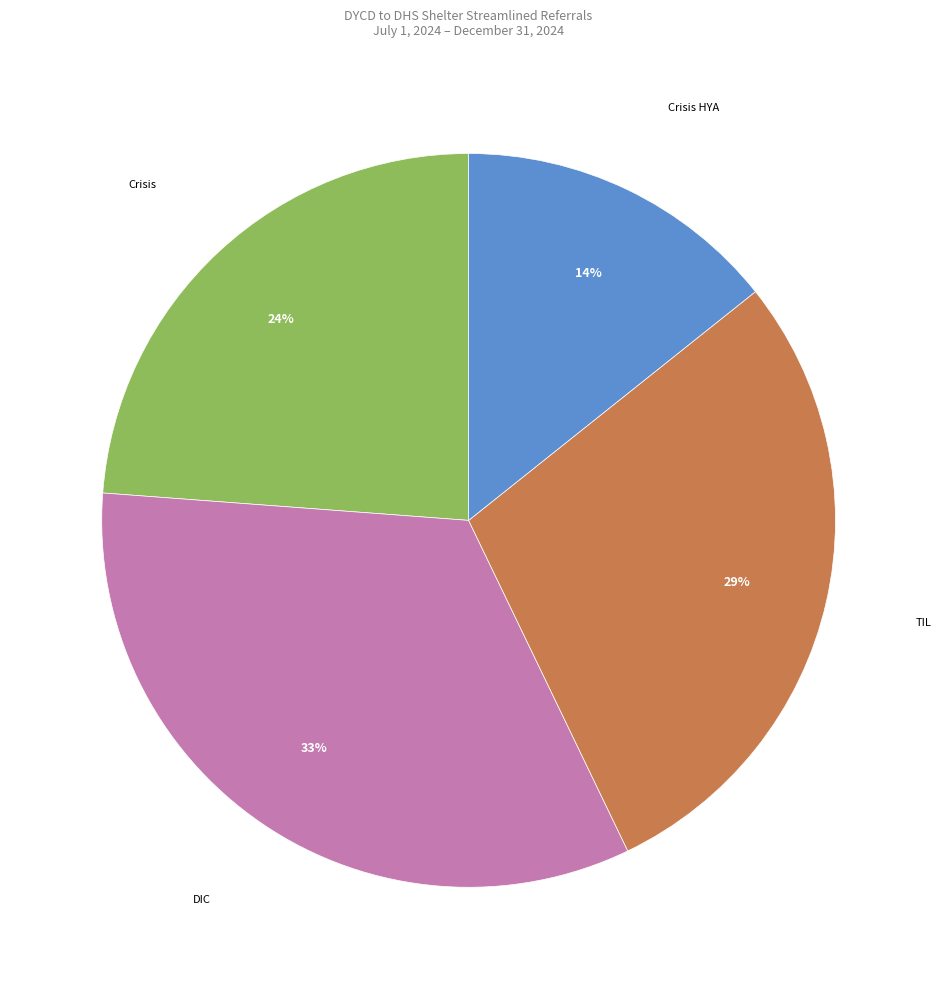

To the nearest percent, what portion does Crisis represent?

24%